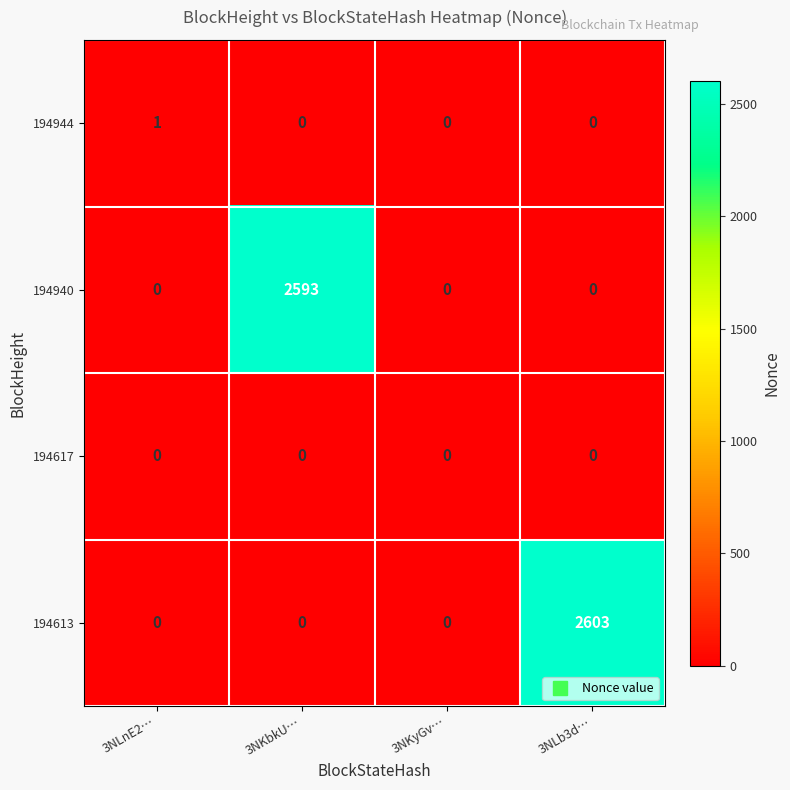

Rank the series by their maximum value, from lowest to highest.

194617, 194944, 194940, 194613